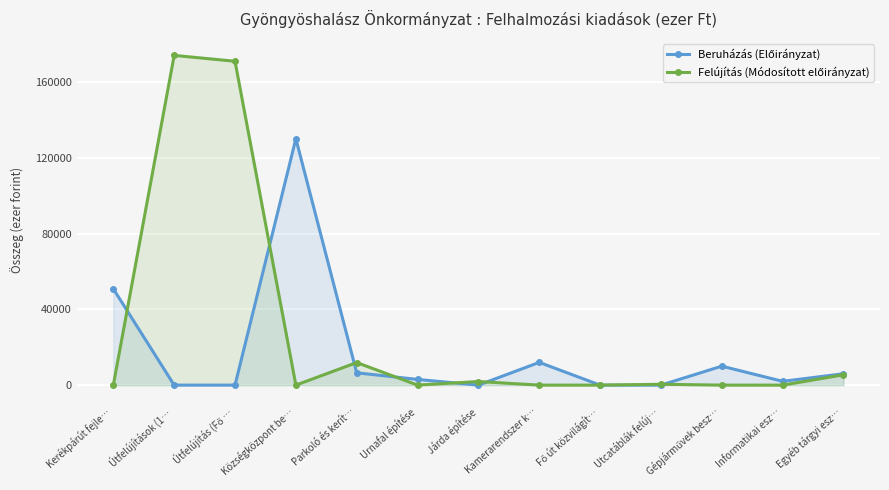

How many lines are shown in the chart?

2